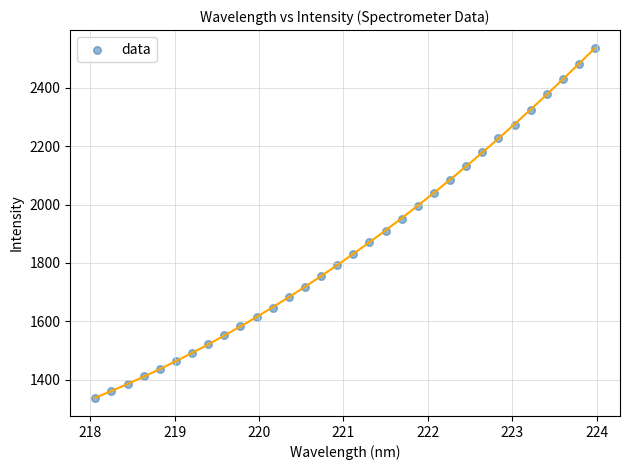

What is the range of Y values (max minus min)?

1202.5